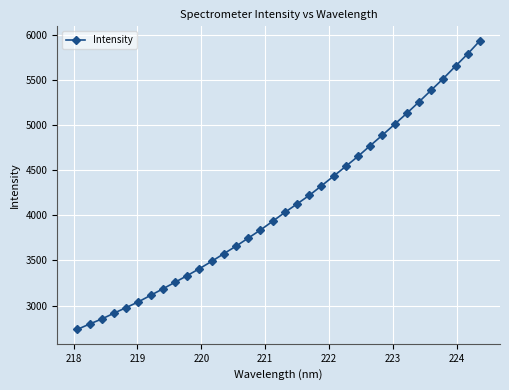

What is the greatest value displayed?

5931.1